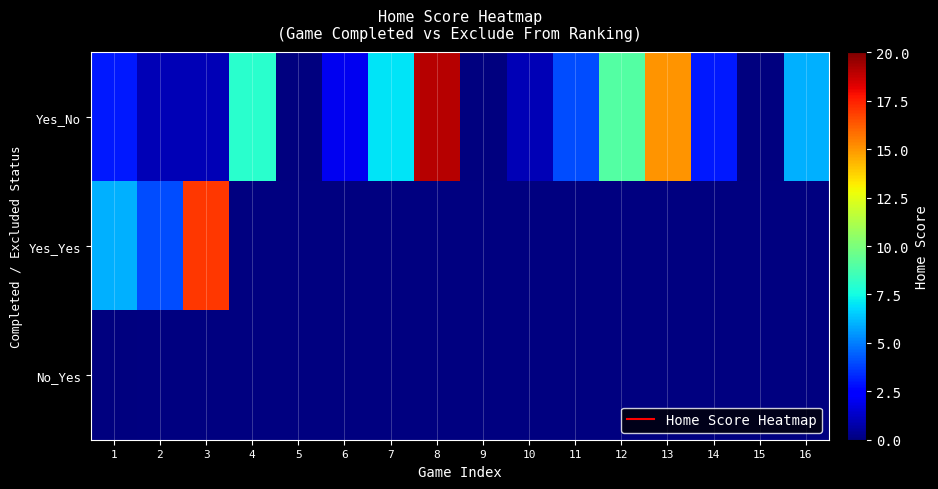

The value of Yes_No at 11 is 1.7. True or false?

False